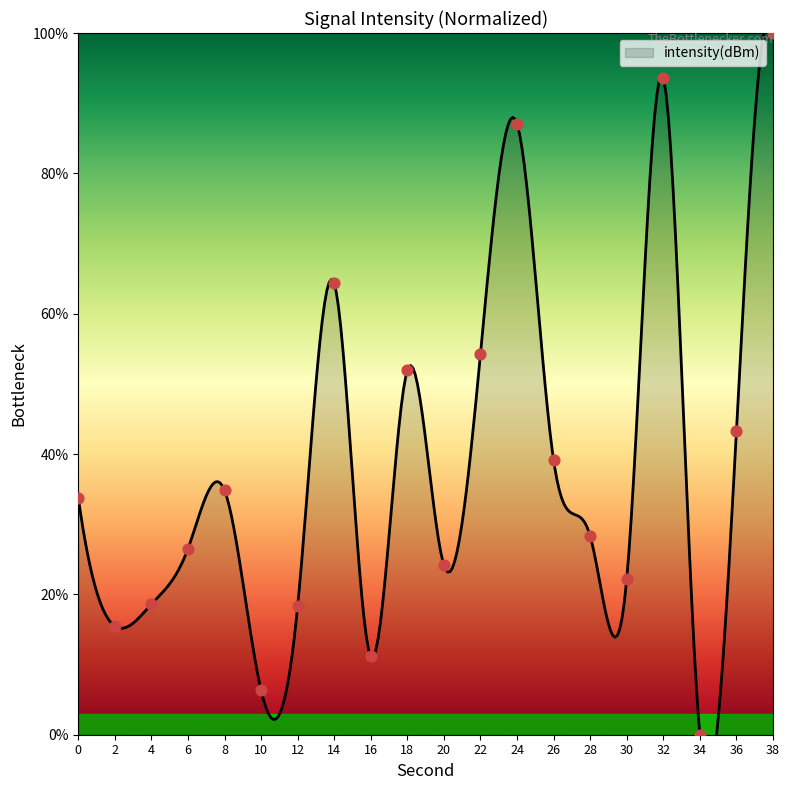

Which has a higher value, 34 or 20?

20